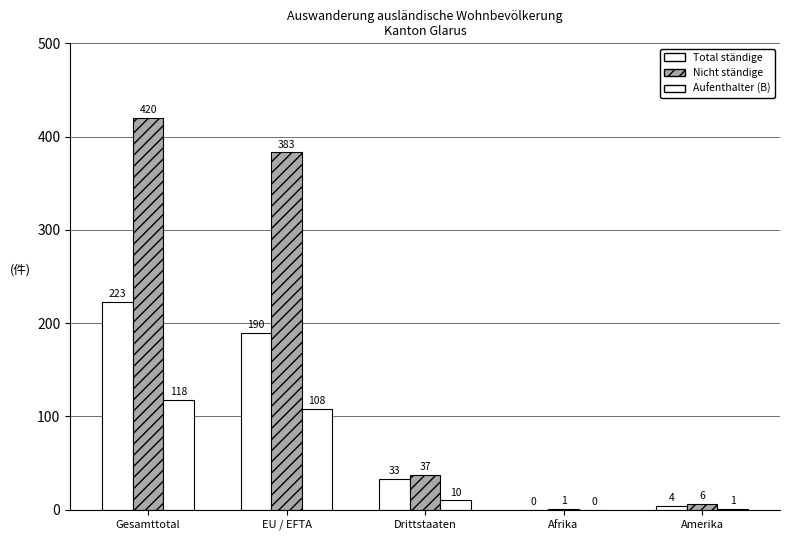

Which series has the largest range (max minus min)?

Nicht ständige